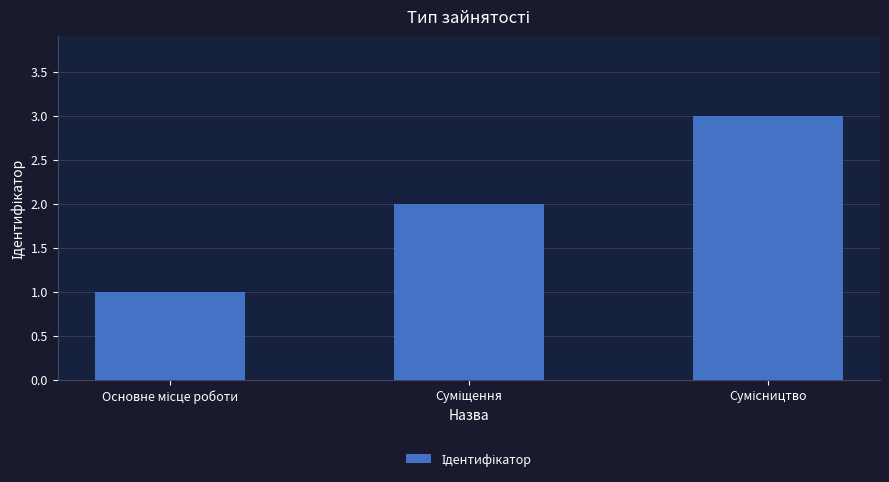

What is the maximum value shown in the chart?

3